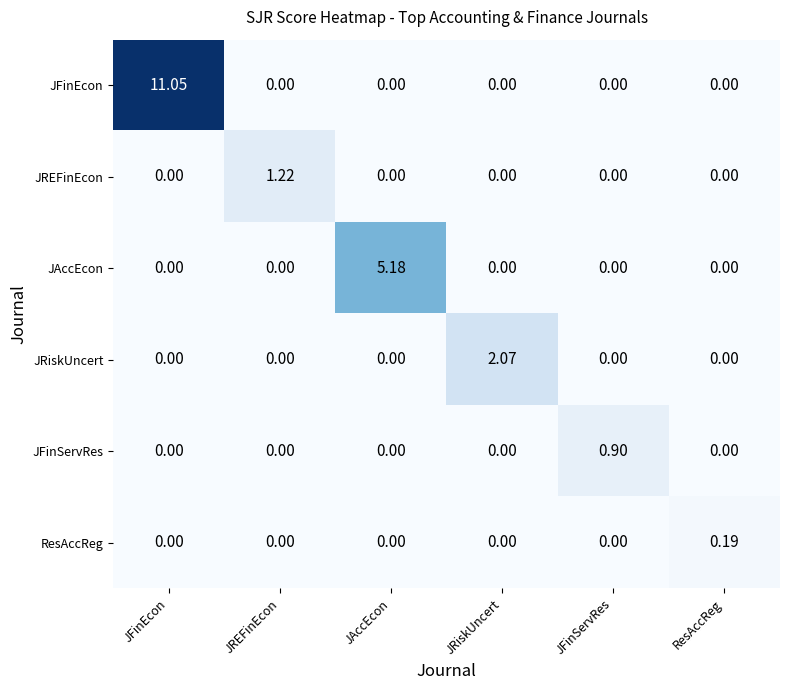

Which series changed the most between JREFinEcon and JRiskUncert?

JRiskUncert